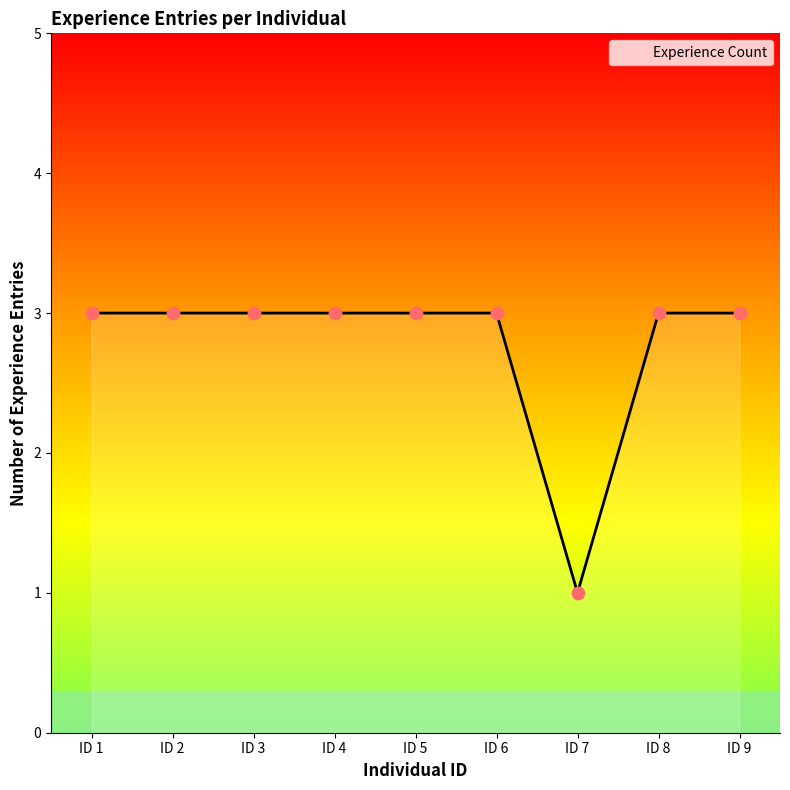

Approximately how many times larger is the value at ID 5 compared to ID 1?

1.0